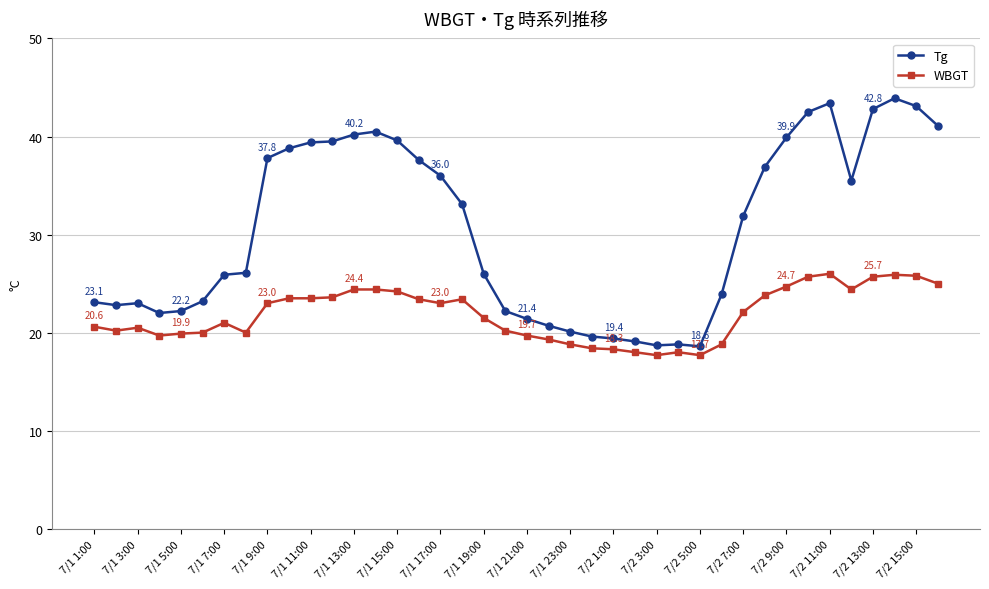

Which series has the largest range (max minus min)?

Tg